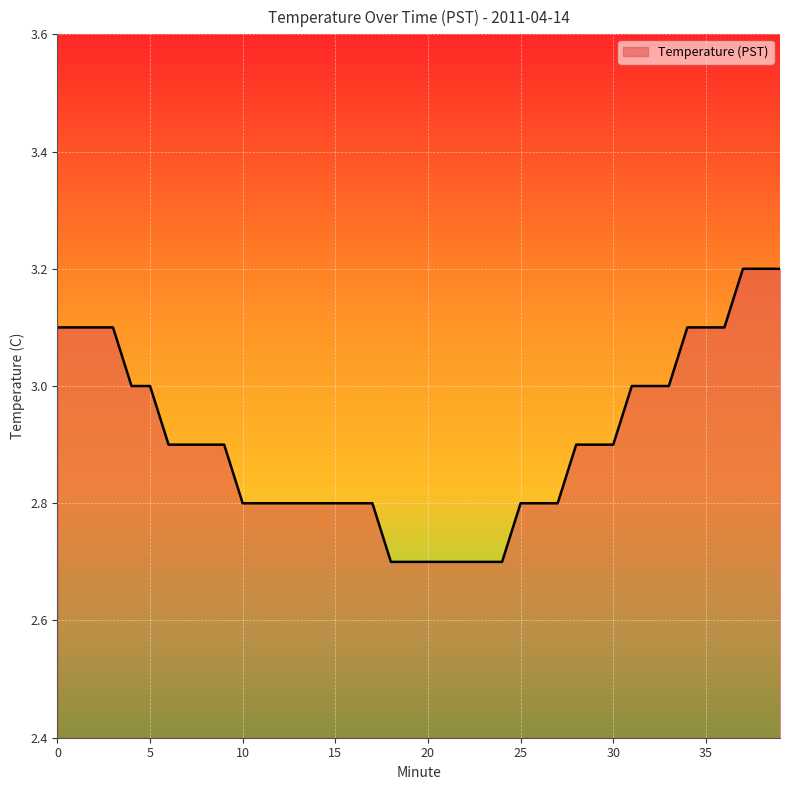

What is the difference between the maximum and minimum values?

0.5